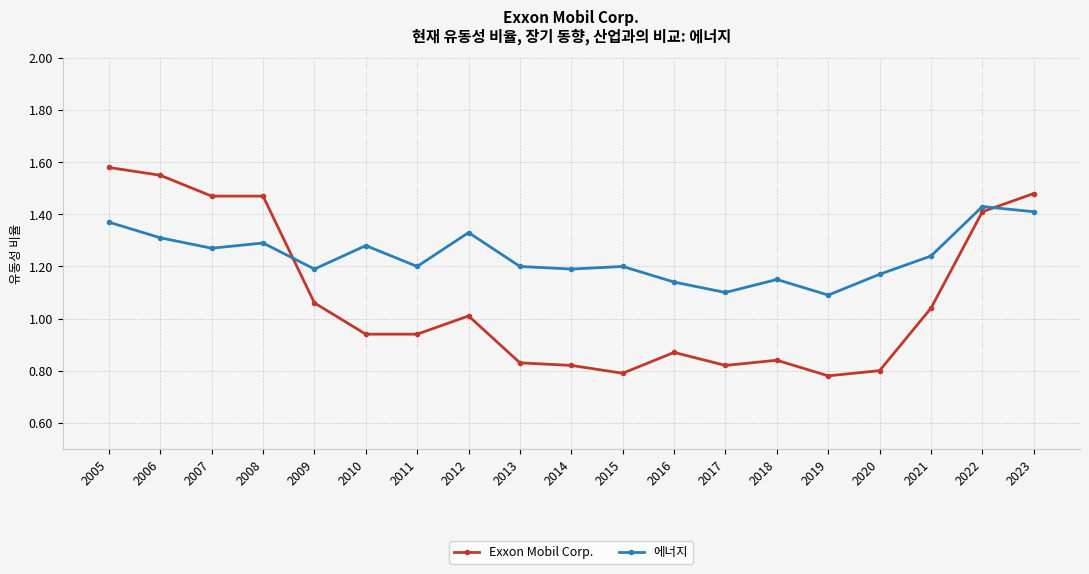

Rank the series by their average value, from lowest to highest.

Exxon Mobil Corp., 에너지